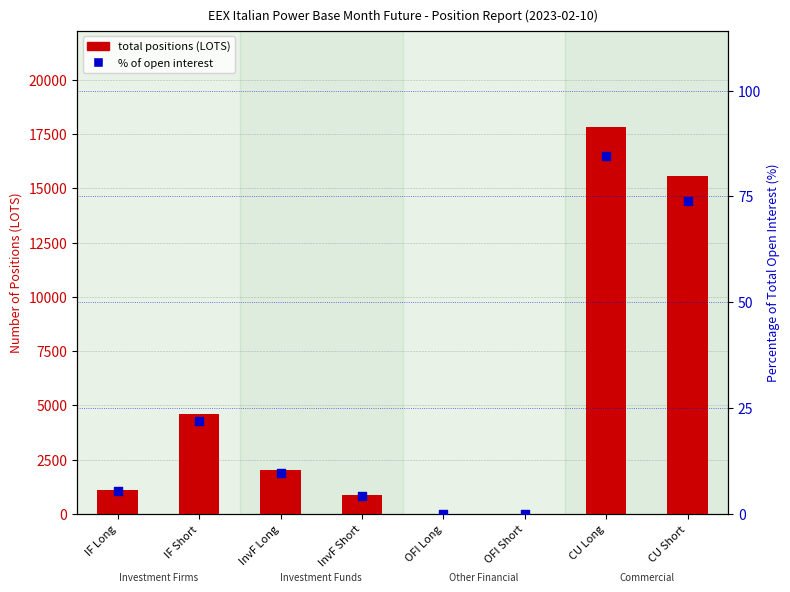

What are all the series names shown in the legend?

total positions (LOTS), percentage of open interest